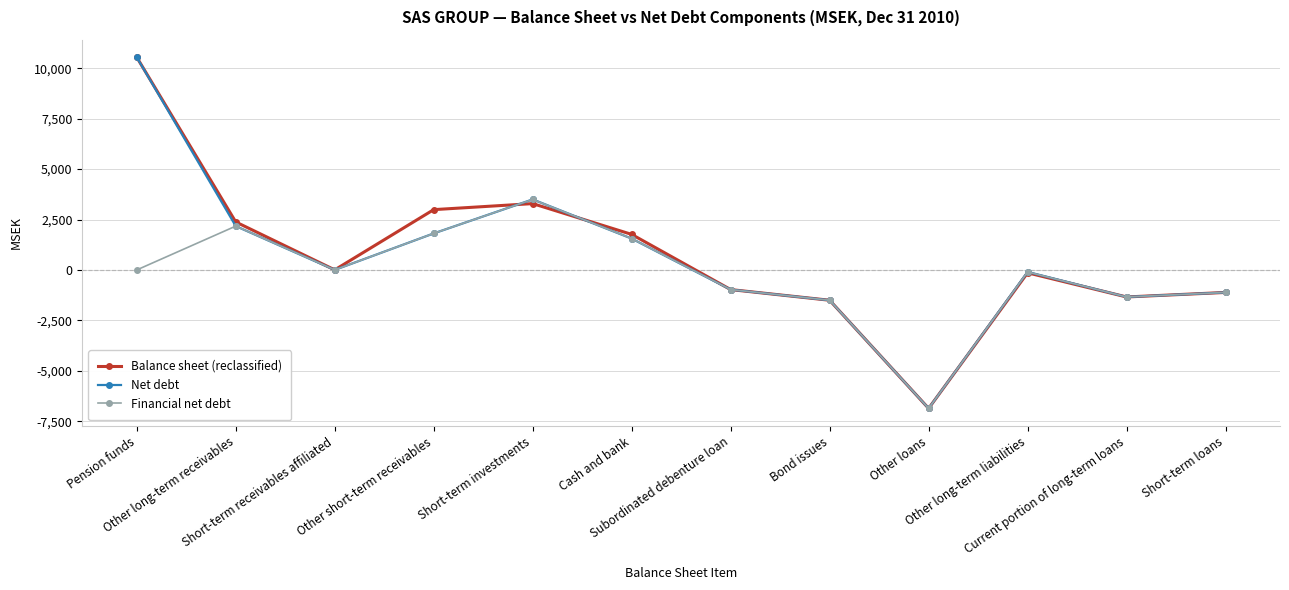

What is the difference between the second highest and second lowest values in the Balance sheet (reclassified) series?

4792